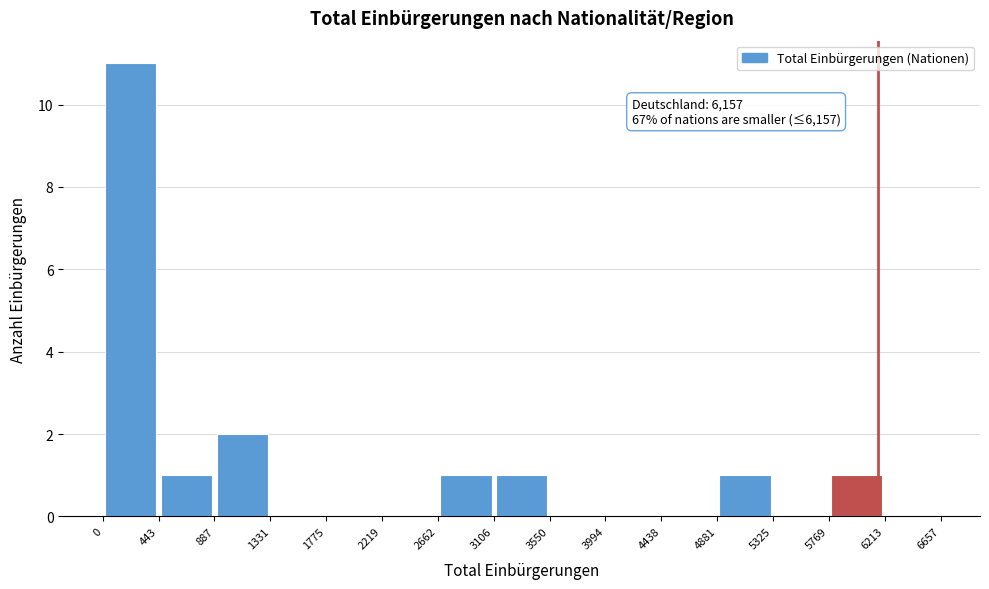

Which range on the x-axis has the tallest bar?

0 to 443